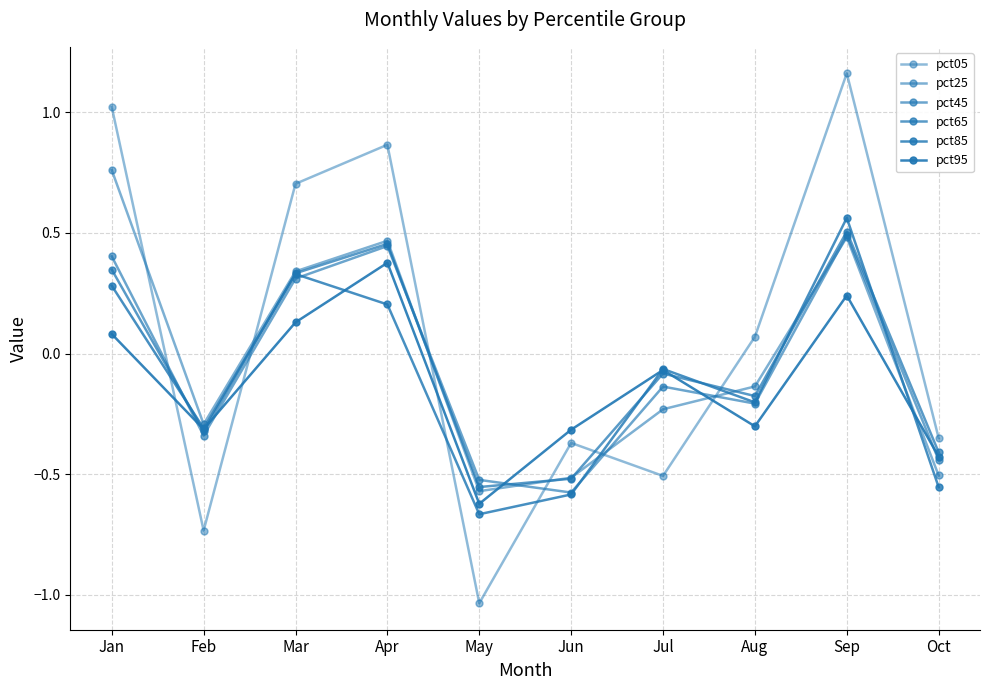

After their last crossing, which series has the higher values: pct65 or pct25?

pct65